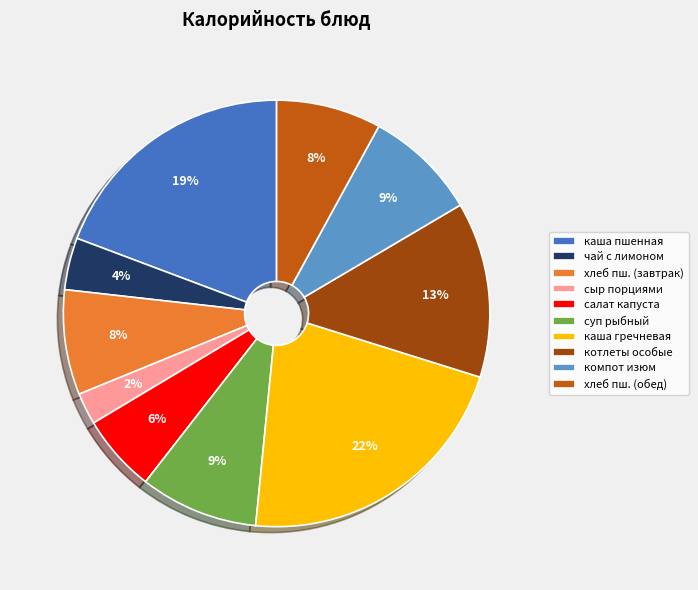

The суп рыбный slice represents 9% of the pie. True or false?

True